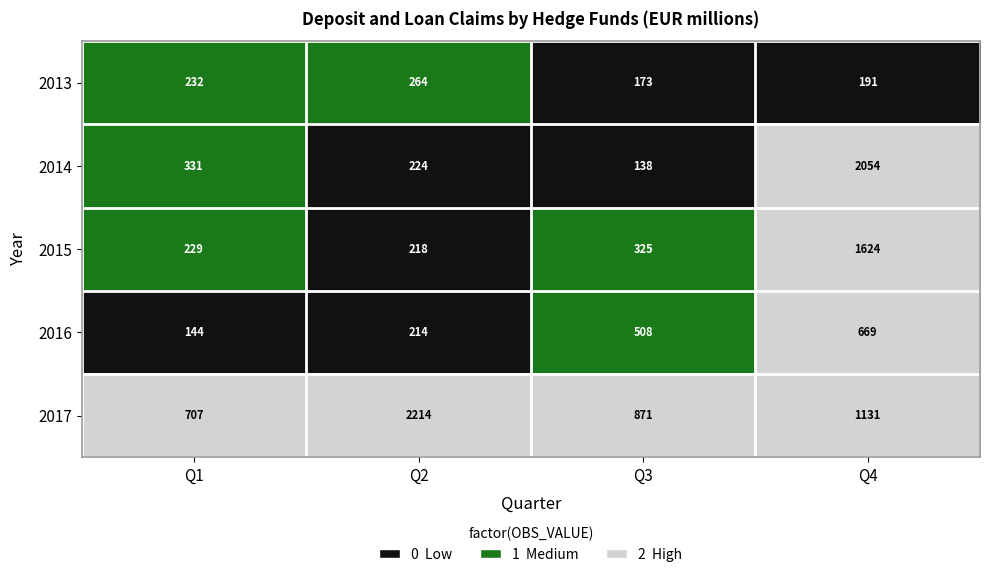

Where is 2016 nearest to the value 406?

Q3